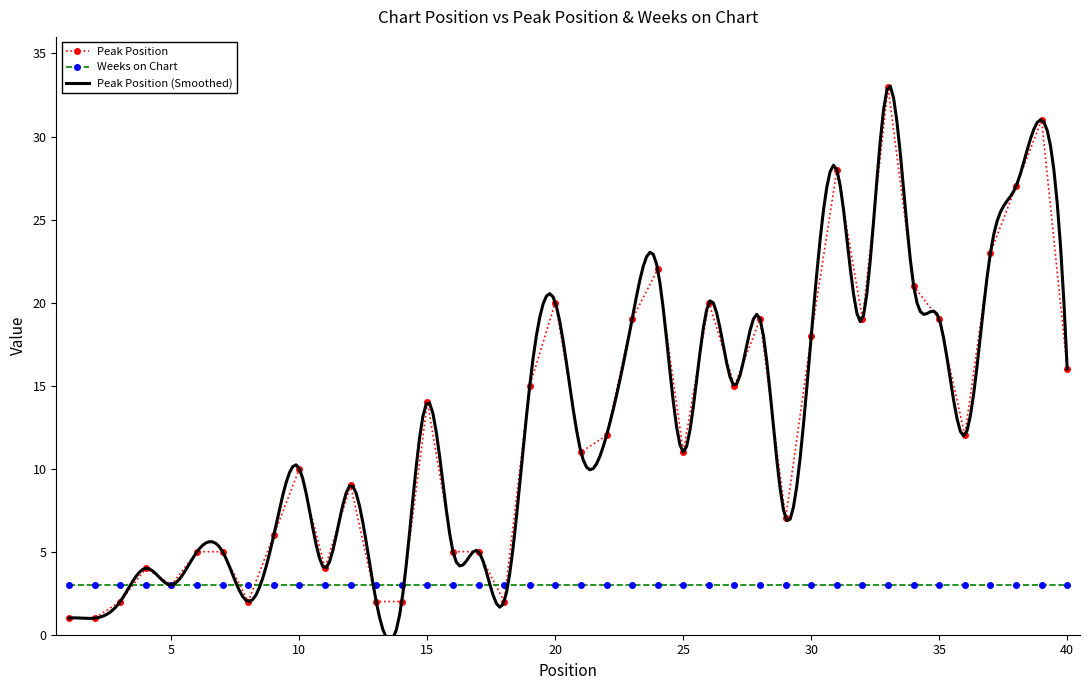

What is the value of the 11th point from the left?

4